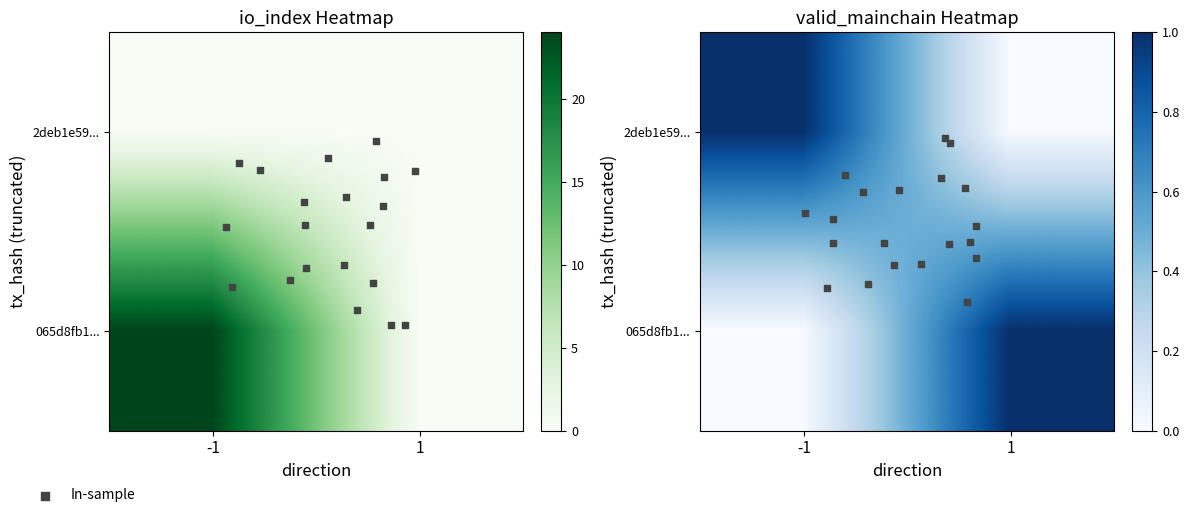

What is the difference between the maximum and minimum values in the 065d8fb136f88ad23d728c7c48fd1d8de84cb36 series?

23